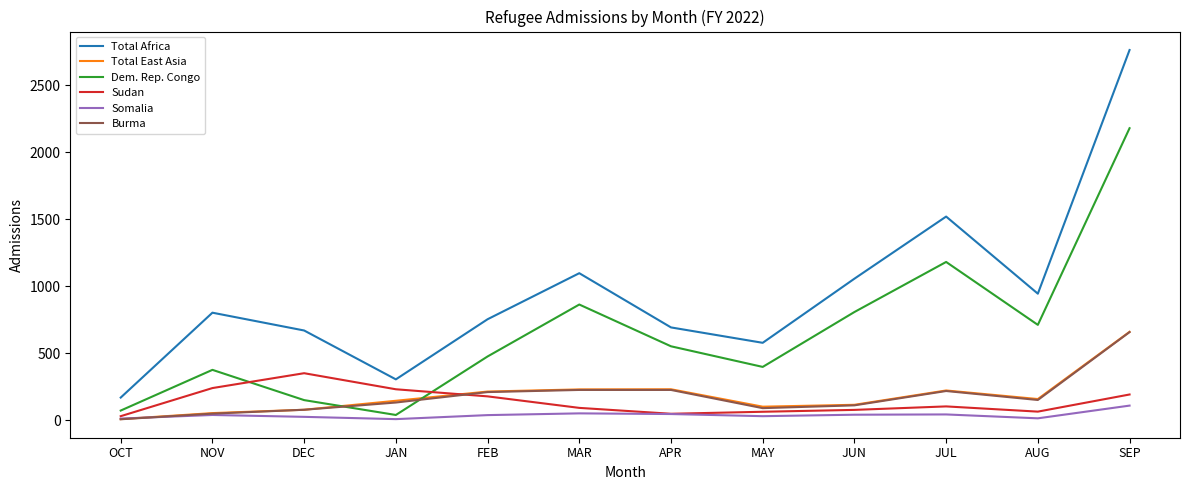

Which label corresponds to the largest value in the chart?

SEP